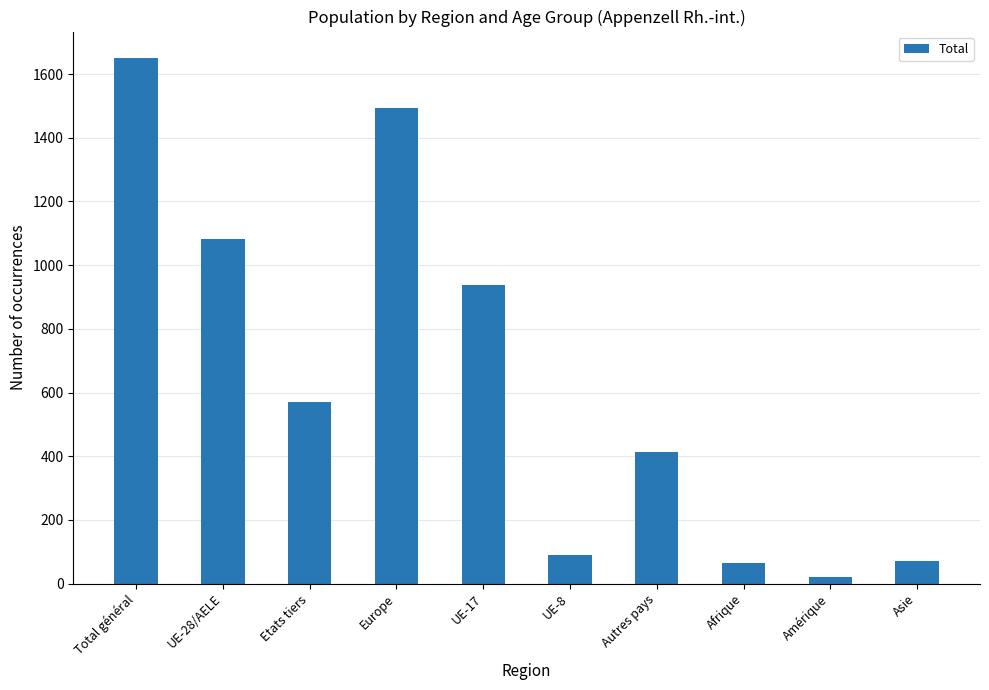

Reading left to right, transcribe all the data shown in this chart.

1651	1081	570	1493	939	89	412	64	22	71